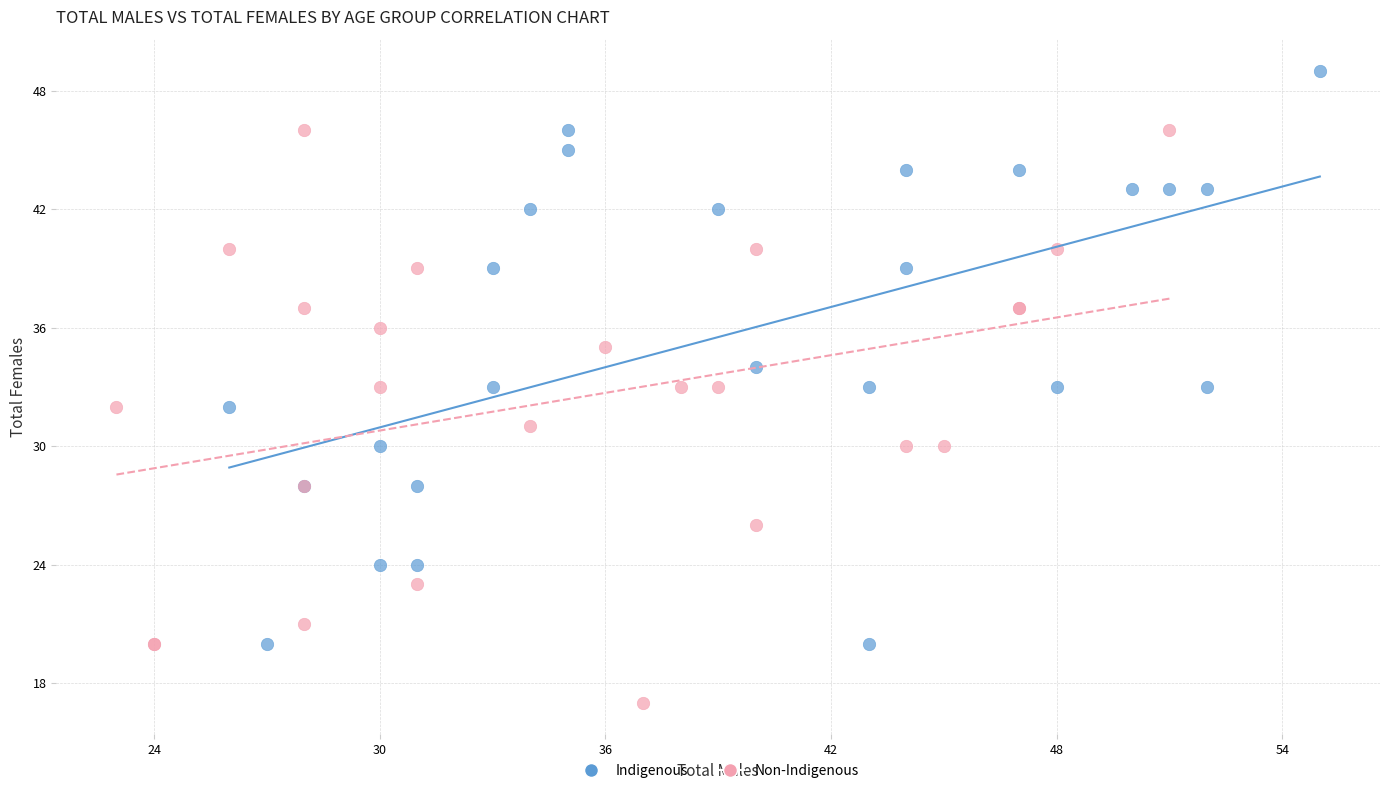

Which series reaches the minimum Y coordinate?

Non-Indigenous